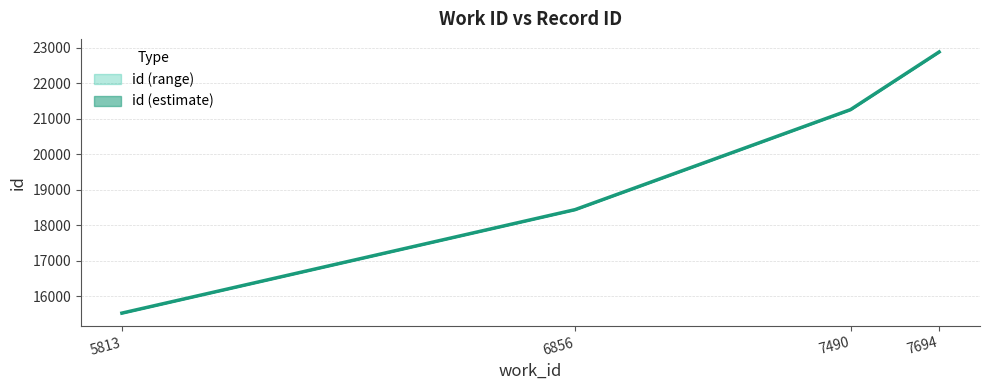

What is the ratio of the value at 7694 to the value at 6856?

1.2